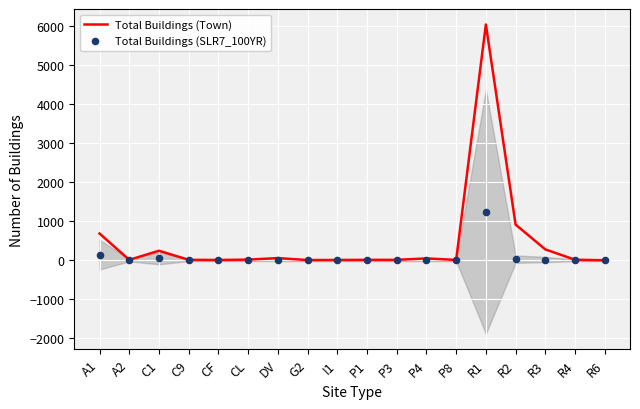

Which series reaches the maximum Y coordinate?

Total Buildings (Town)